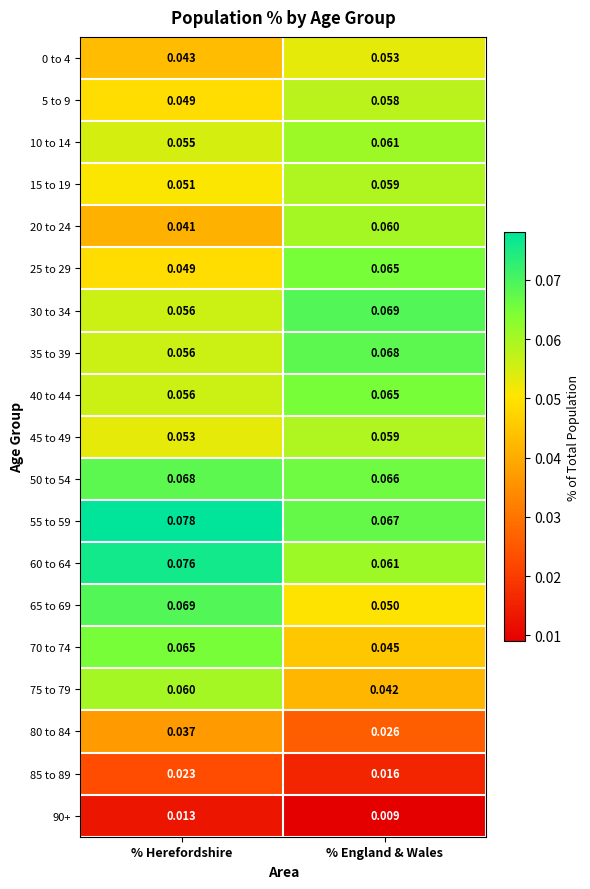

At which label does 35 to 39 reach its minimum?

% Herefordshire